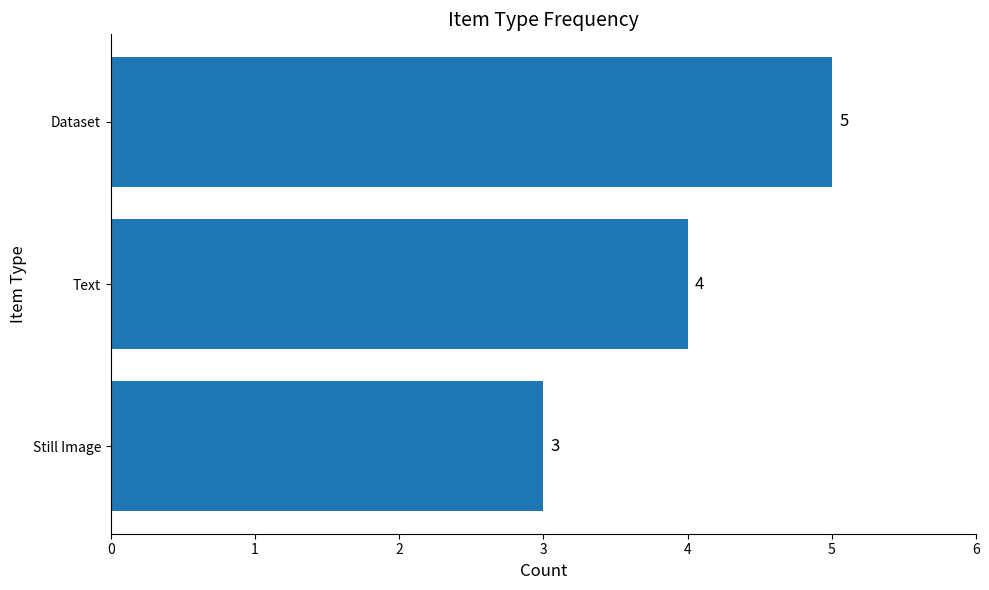

Where is the data nearest to the value 4?

Text